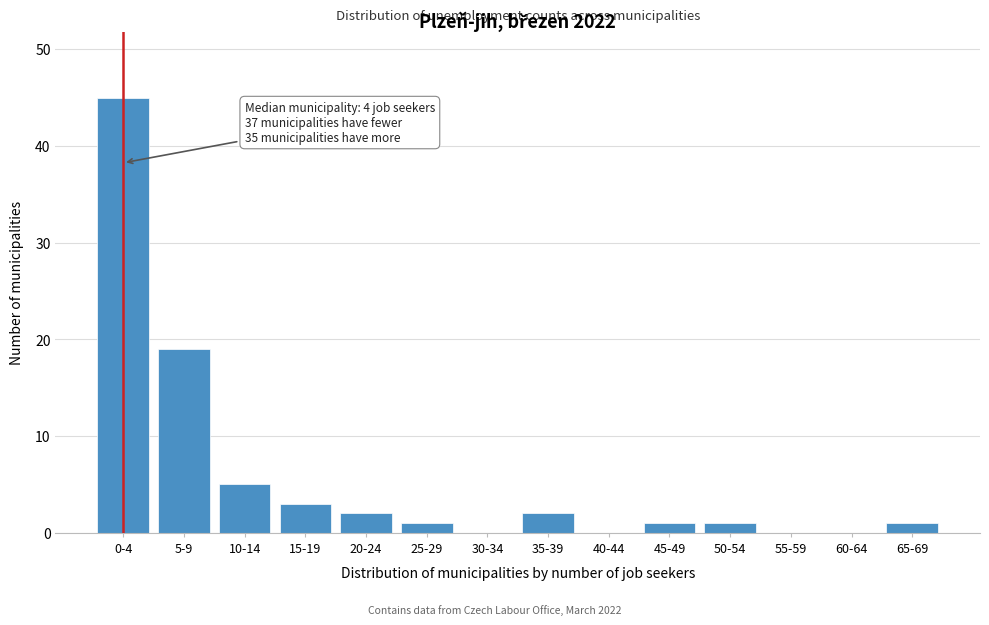

Reading right to left, transcribe all the data shown in this chart.

65-69=1	60-64=0	55-59=0	50-54=1	45-49=1	40-44=0	35-39=2	30-34=0	25-29=1	20-24=2	15-19=3	10-14=5	5-9=19	0-4=45